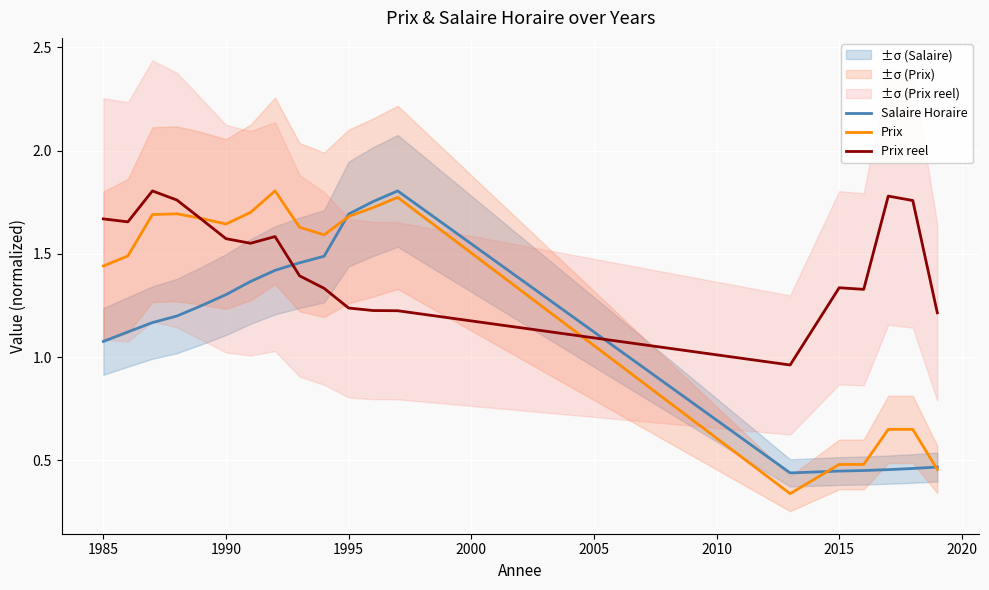

The value of Prix reel at 2015 is 2.4. True or false?

False